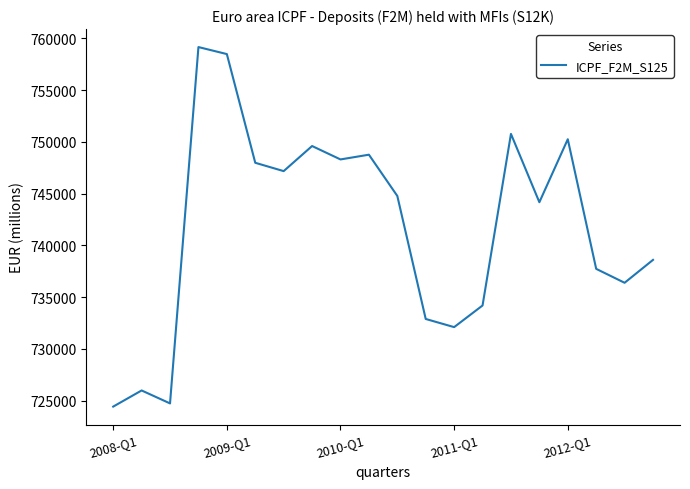

What is the difference between the maximum and minimum values?

34750.9